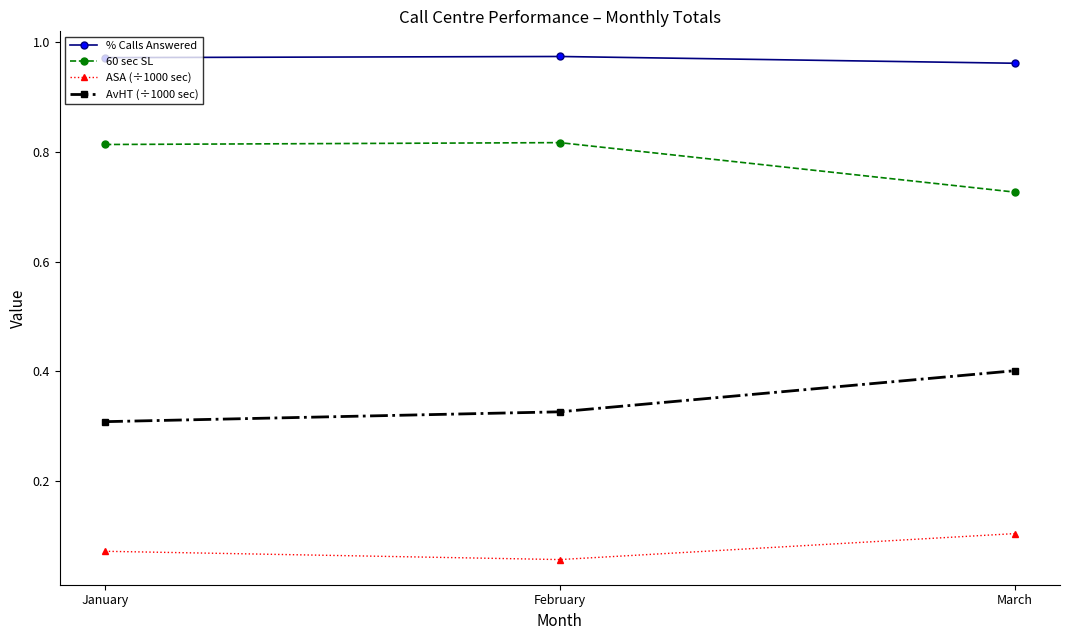

Which category has the highest value in the AvHT (÷1000 sec) series?

March